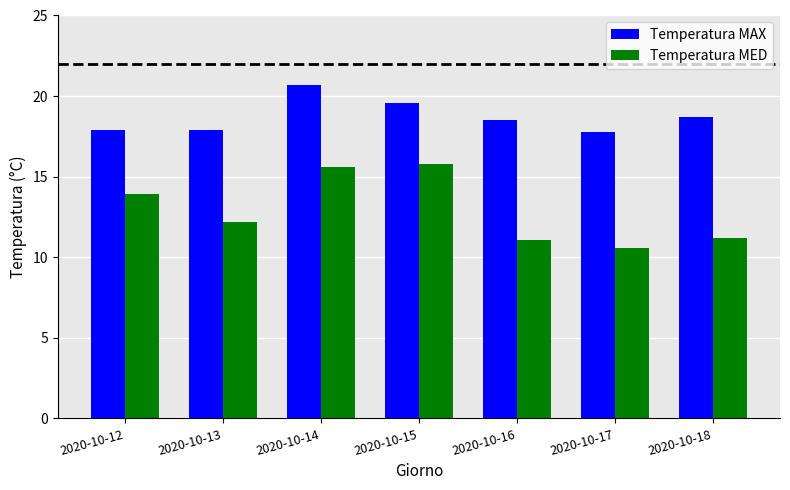

What is the total value across all series at 2020-10-17?

28.4